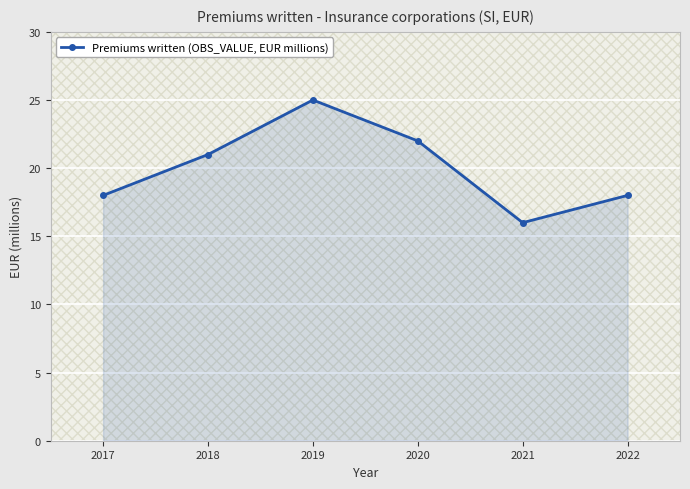

Count the values in the range 18 to 22.

4